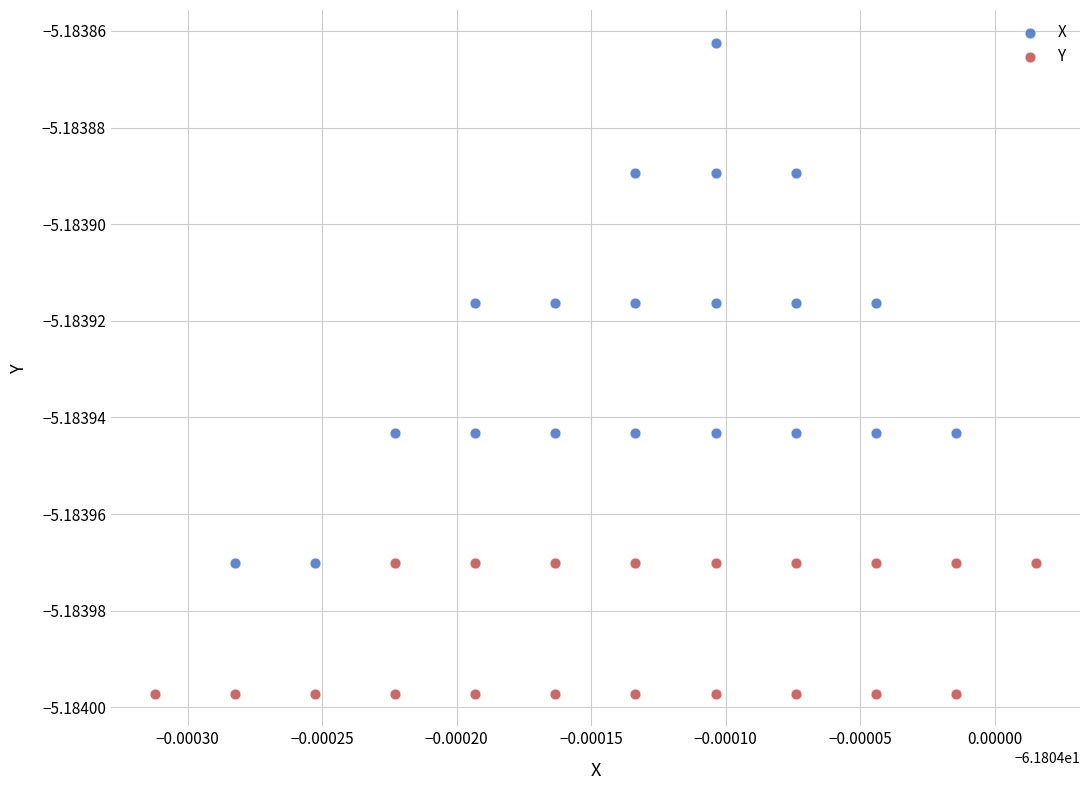

Which series contains the highest Y value?

X